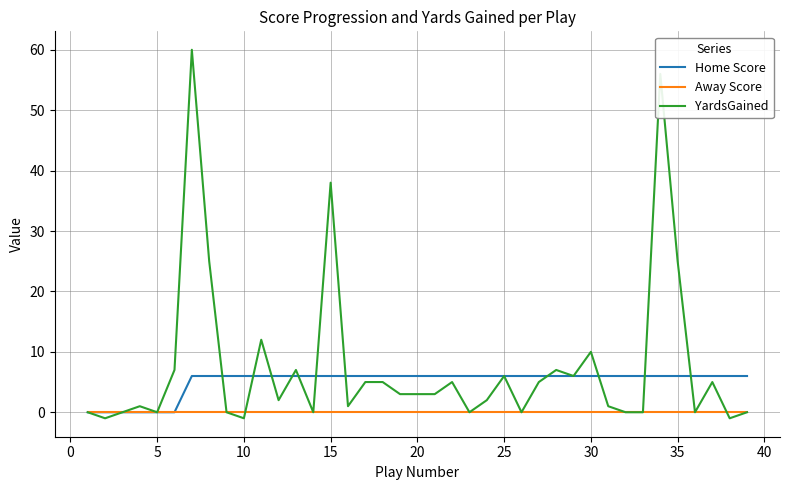

List the series in order of their peak value, highest first.

YardsGained, Home Score, Away Score